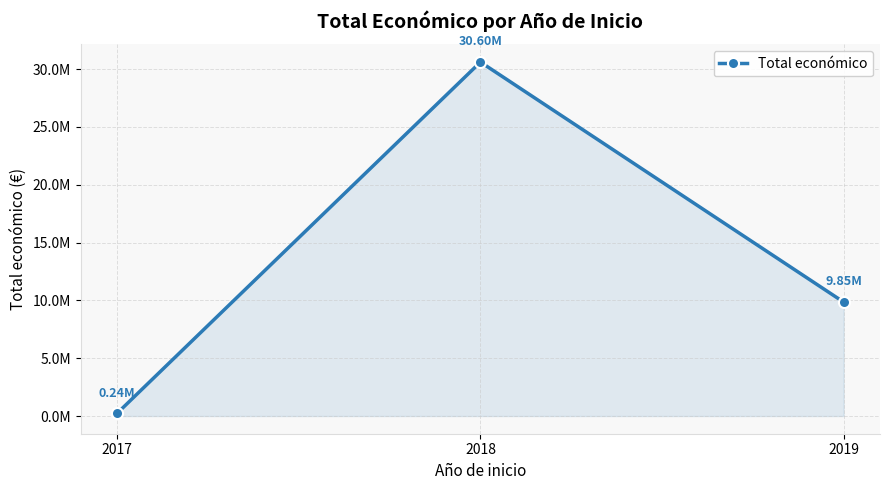

Between 2017 and 2019, which is larger?

2019